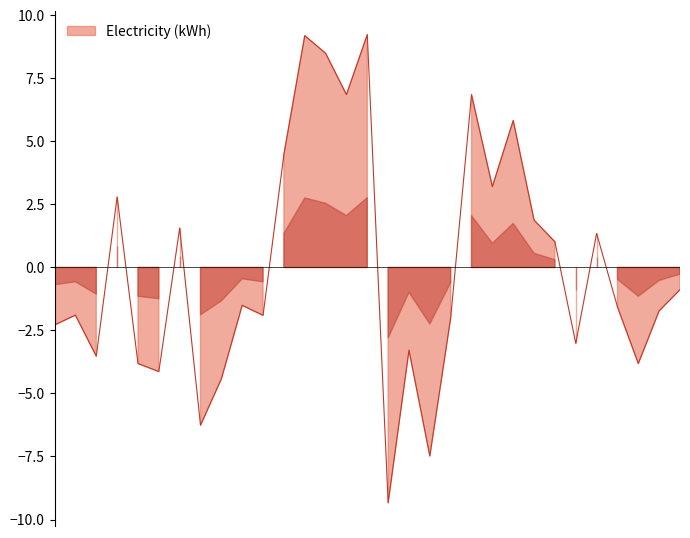

What is the smallest value displayed?

-9.3